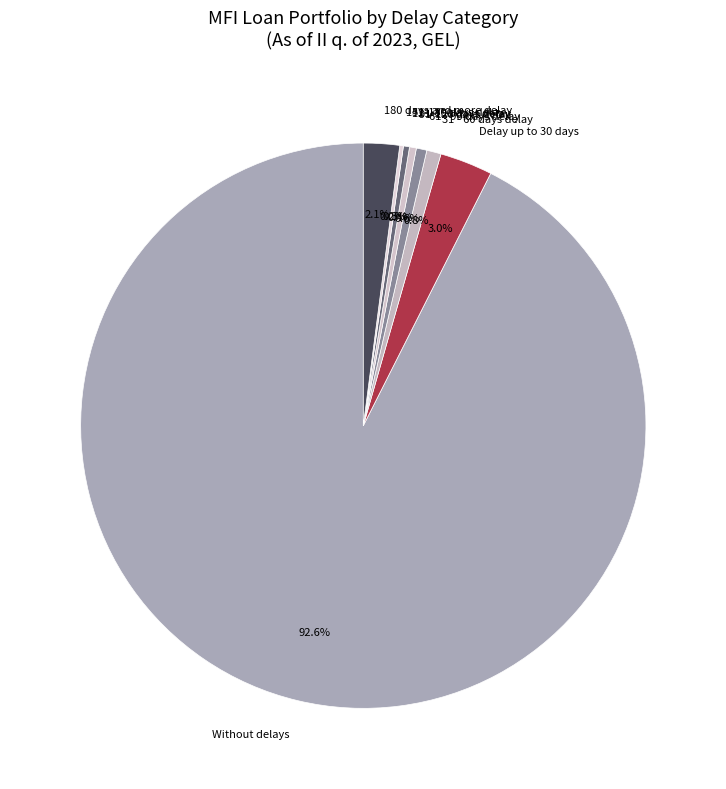

Which slice is the largest?

Without delays